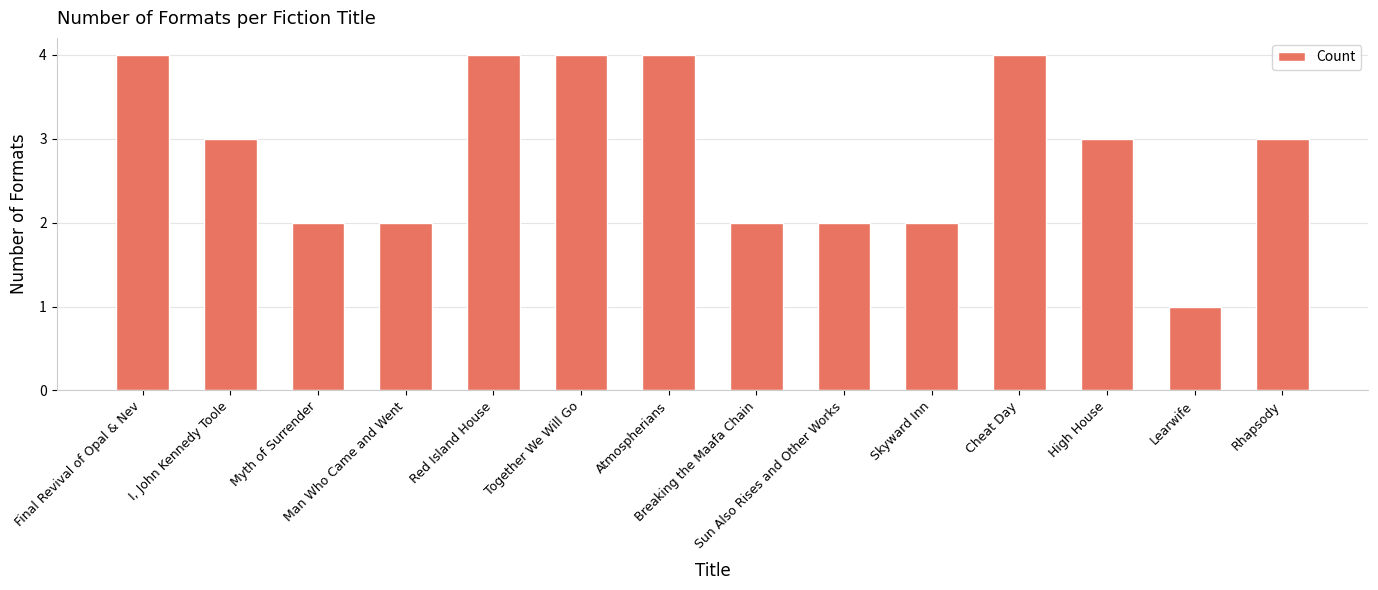

What is the greatest value displayed?

4